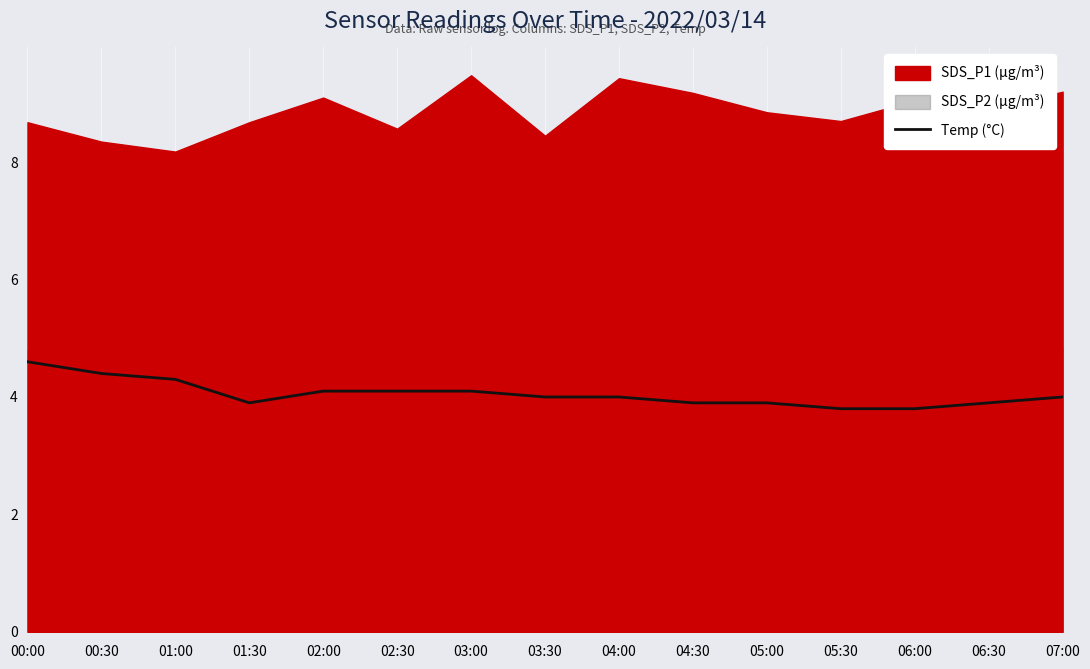

Which label corresponds to the smallest value in the chart?

05:30